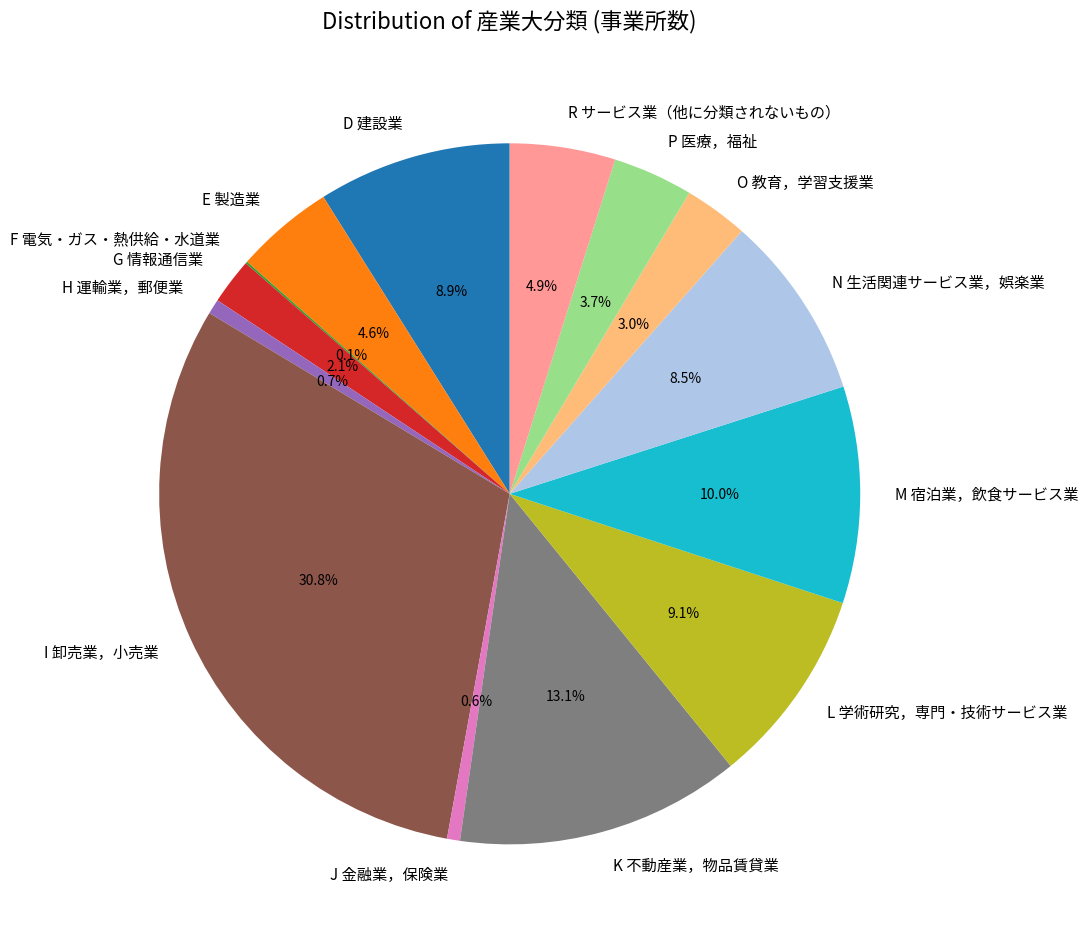

To the nearest percent, what percentage of the pie is O 教育，学習支援業?

3%